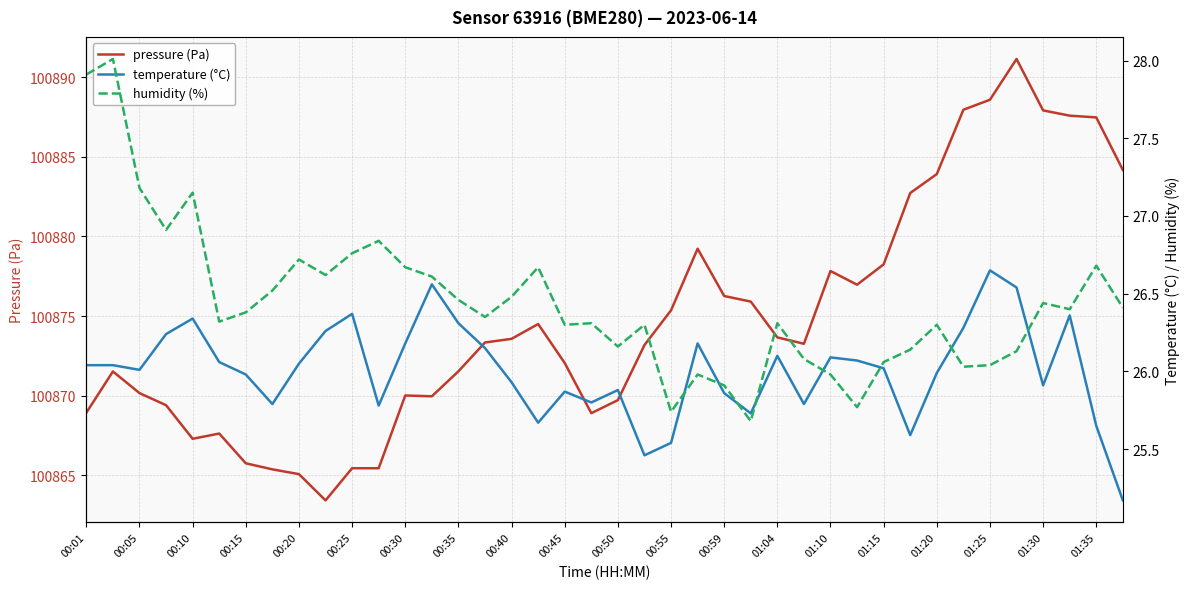

What is the lowest value of the humidity (%) series?

25.7